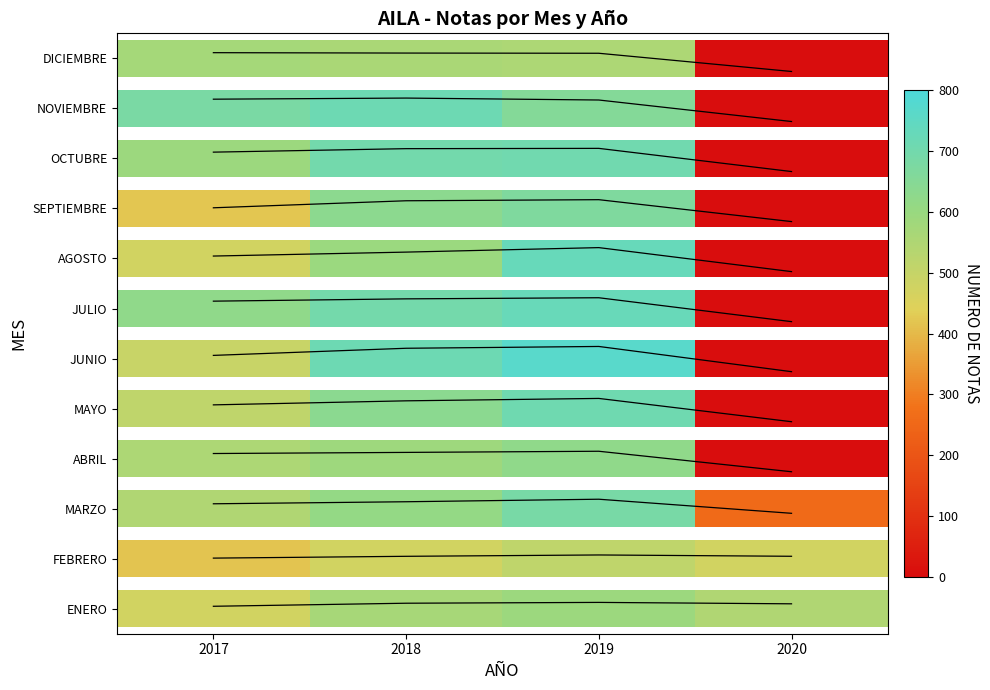

Is it true that the value at 2019 is 0.2?

False